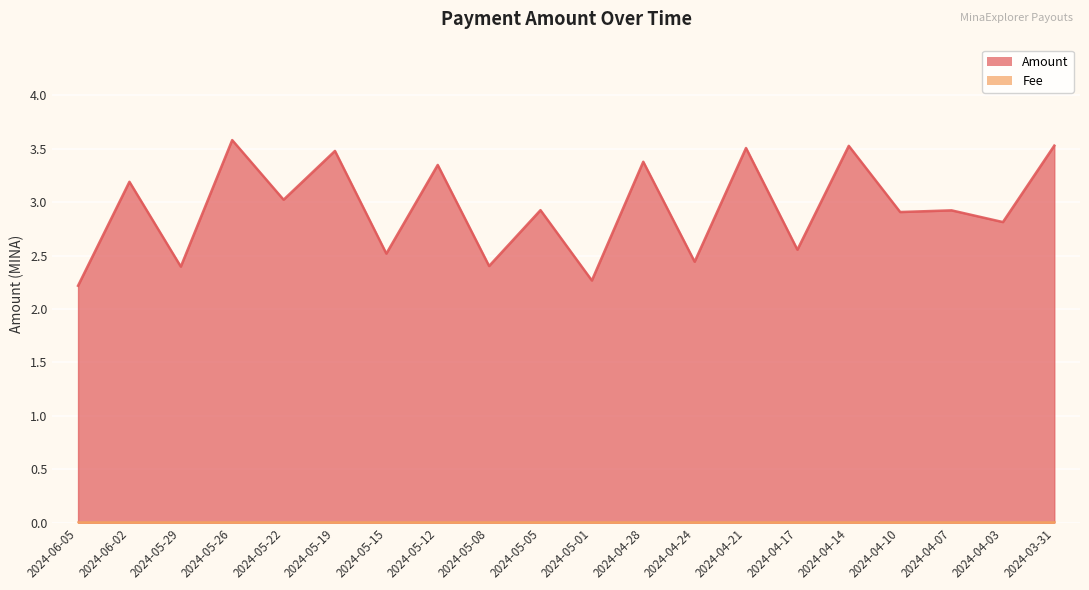

Between 2024-04-24 and 2024-03-31, which is larger?

2024-03-31